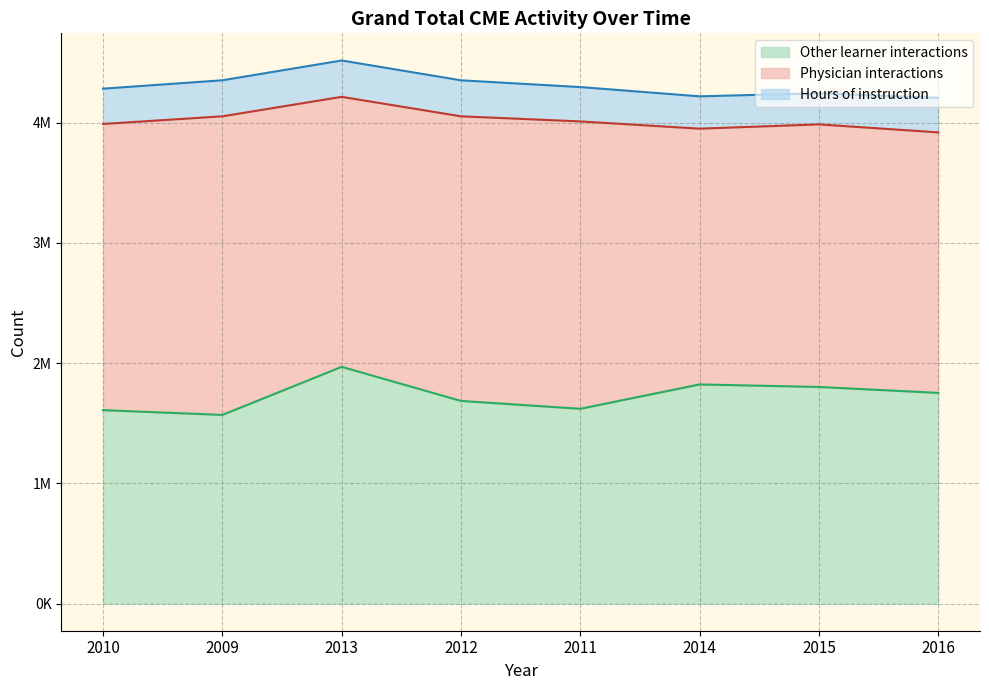

Rank the series by their average value, from lowest to highest.

Hours of instruction, Other learner interactions, Physician interactions